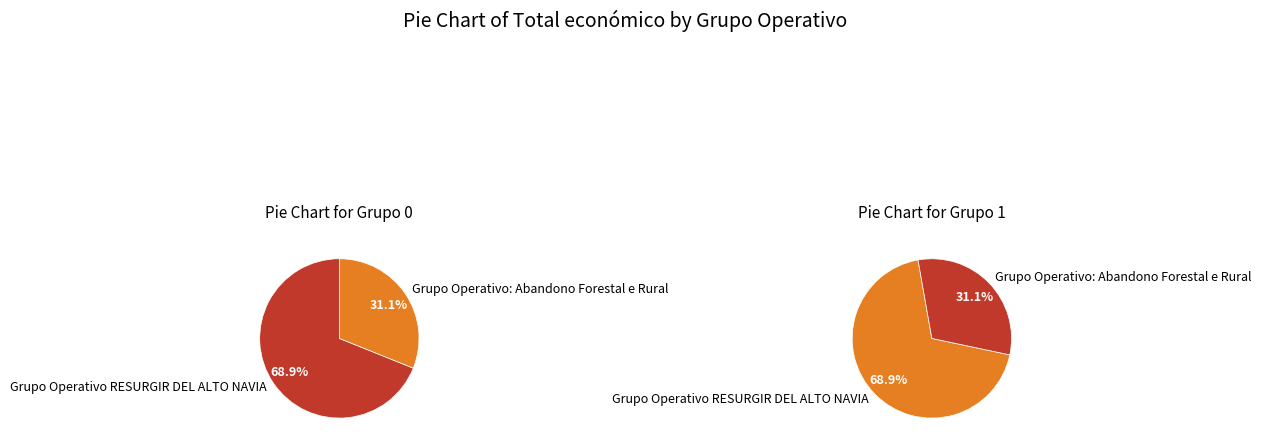

Which category accounts for the majority?

Grupo Operativo RESURGIR DEL ALTO NAVIA